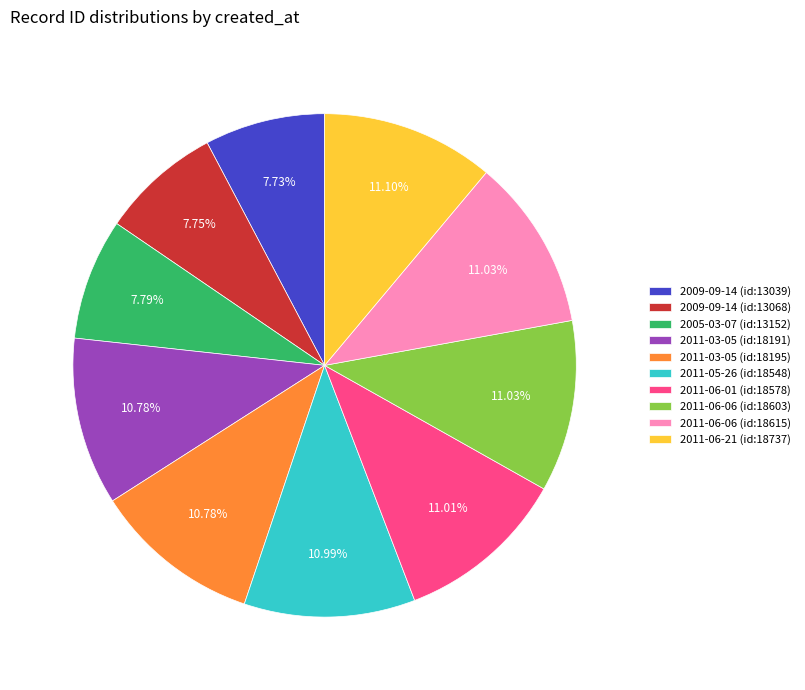

To the nearest percent, what portion does 2011-06-21 (id:18737) represent?

11%